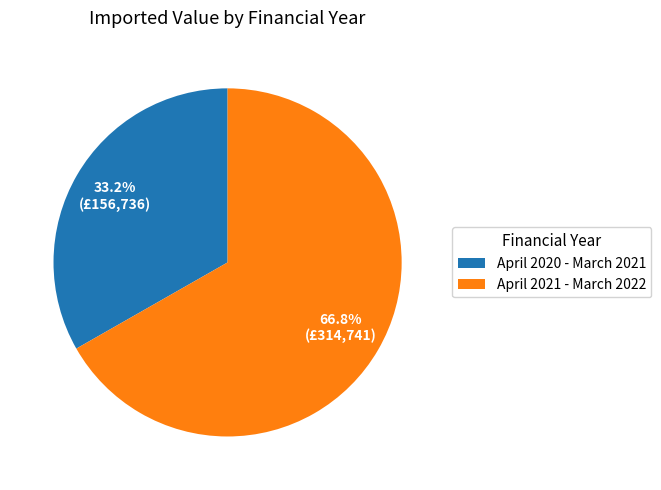

Rank the categories by value from highest to lowest.

April 2021 - March 2022, April 2020 - March 2021